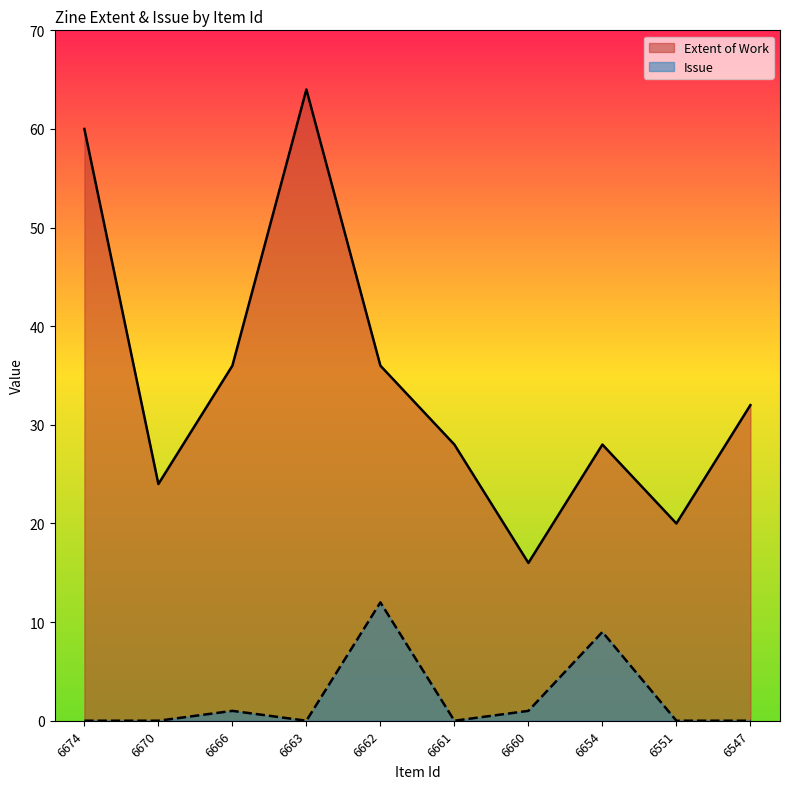

The Extent of Work series shows 40 at 6661. True or false?

False